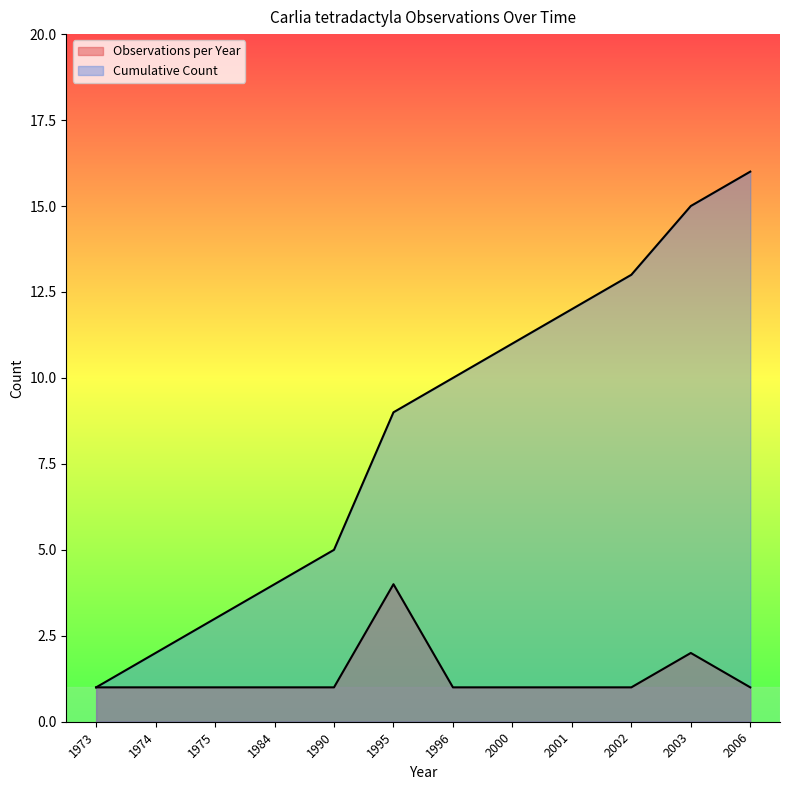

Reading left to right, transcribe all the data shown in this chart.

Observations per Year: 1973=1	1974=1	1975=1	1984=1	1990=1	1995=4	1996=1	2000=1	2001=1	2002=1	2003=2	2006=1
Cumulative Count: 1973=1	1974=2	1975=3	1984=4	1990=5	1995=9	1996=10	2000=11	2001=12	2002=13	2003=15	2006=16